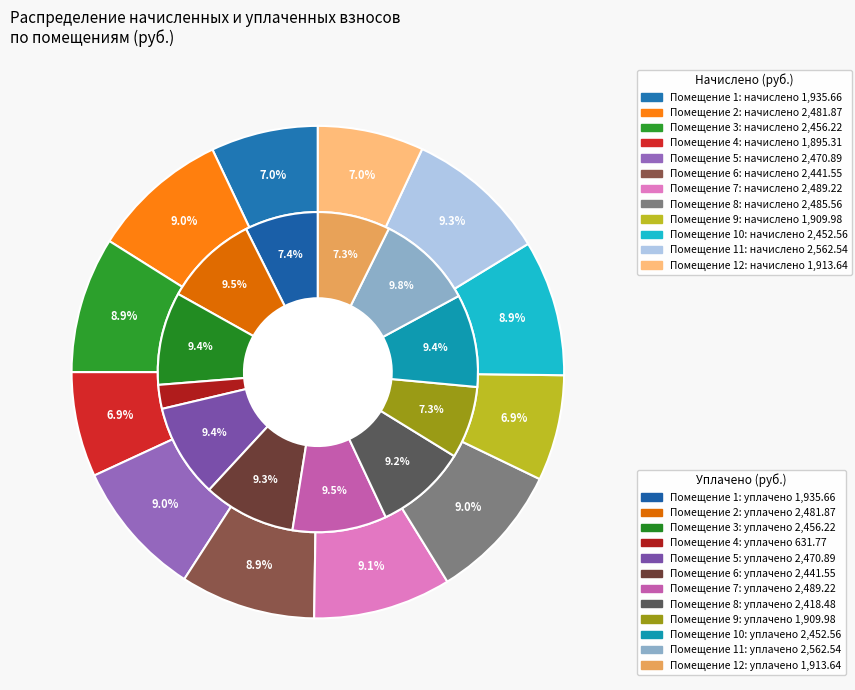

Is it true that 5 is 1% of the pie?

False